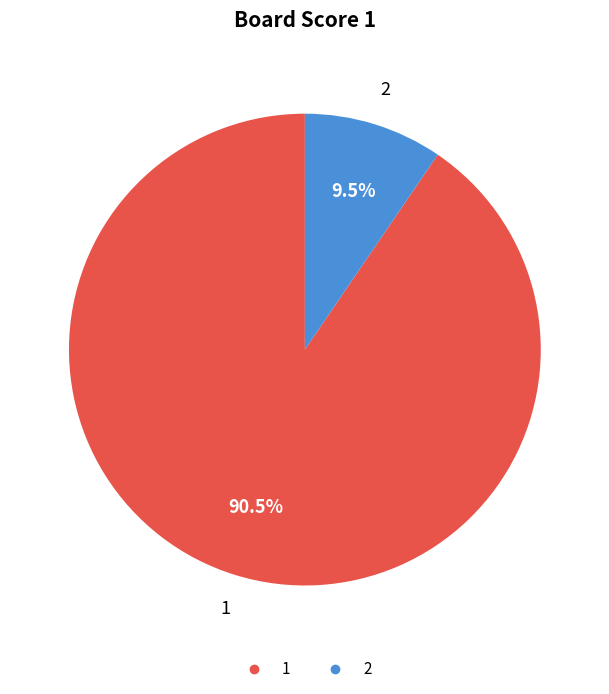

What is the majority slice?

1